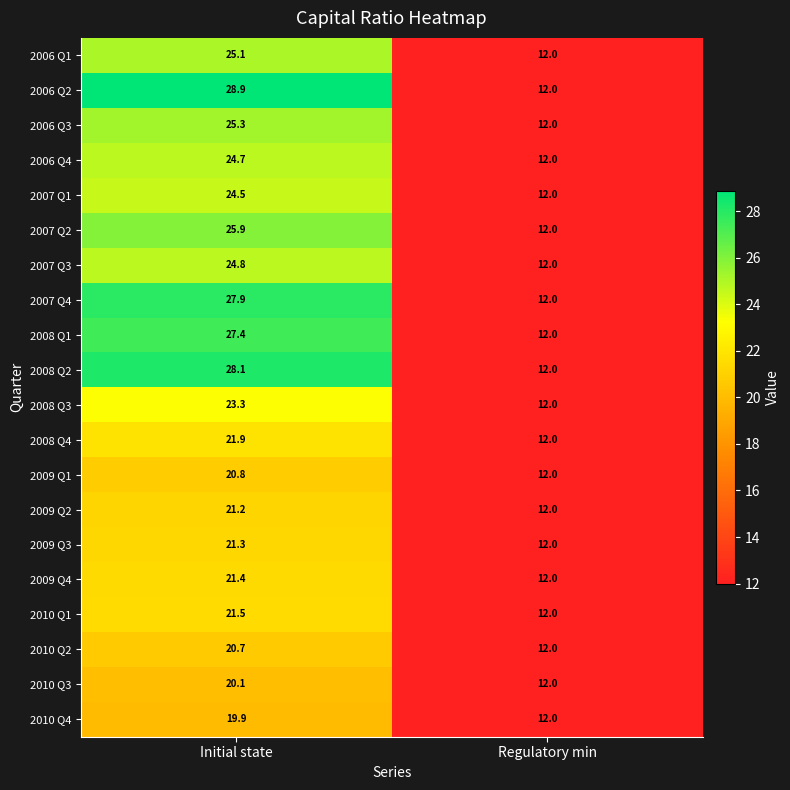

Which series has the widest spread of values?

2006 Q2